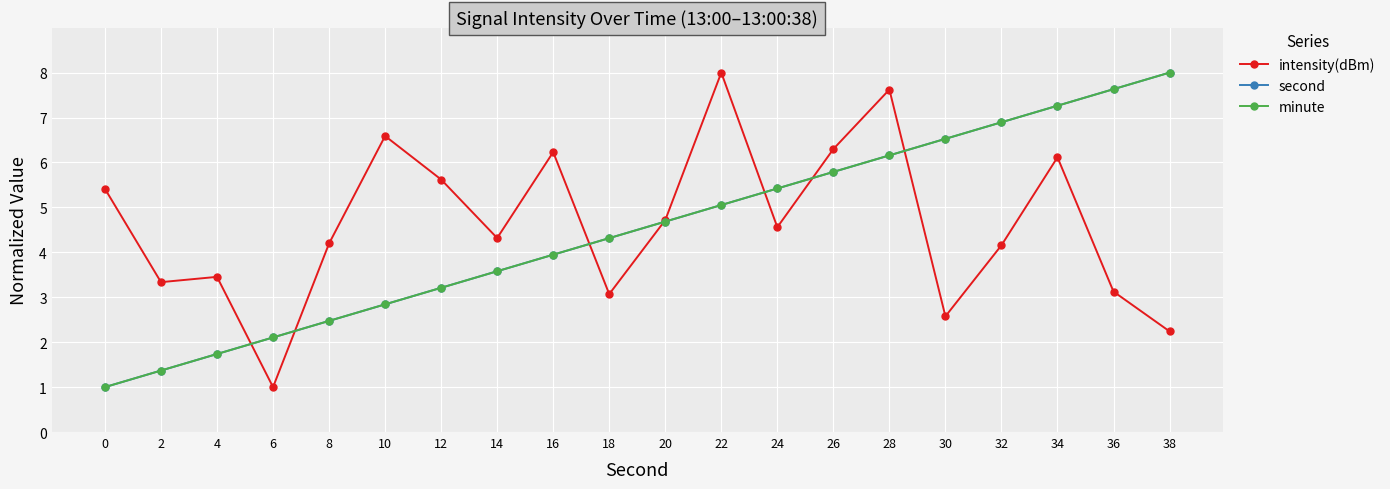

At how many categories does at least one series exceed 6?

10